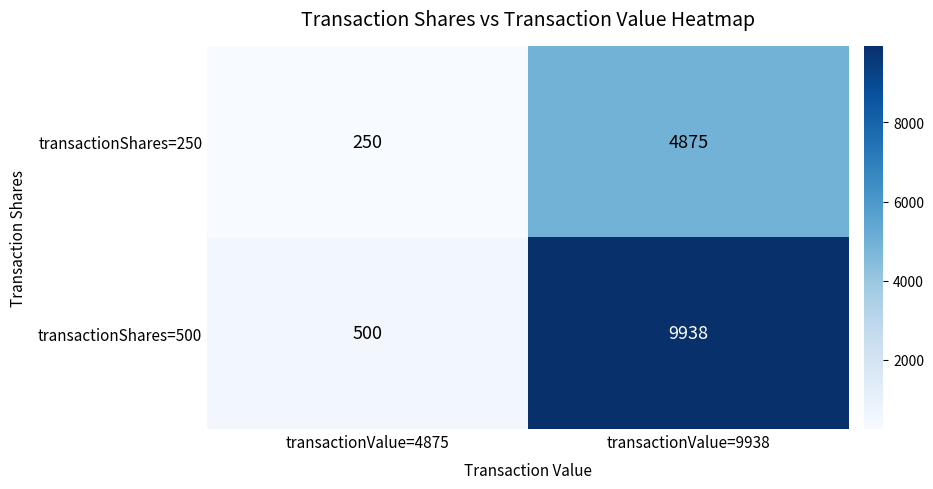

Is the value of transactionShares=500 at transactionValue=4875 greater than the value of transactionShares=250 at transactionValue=4875?

Yes